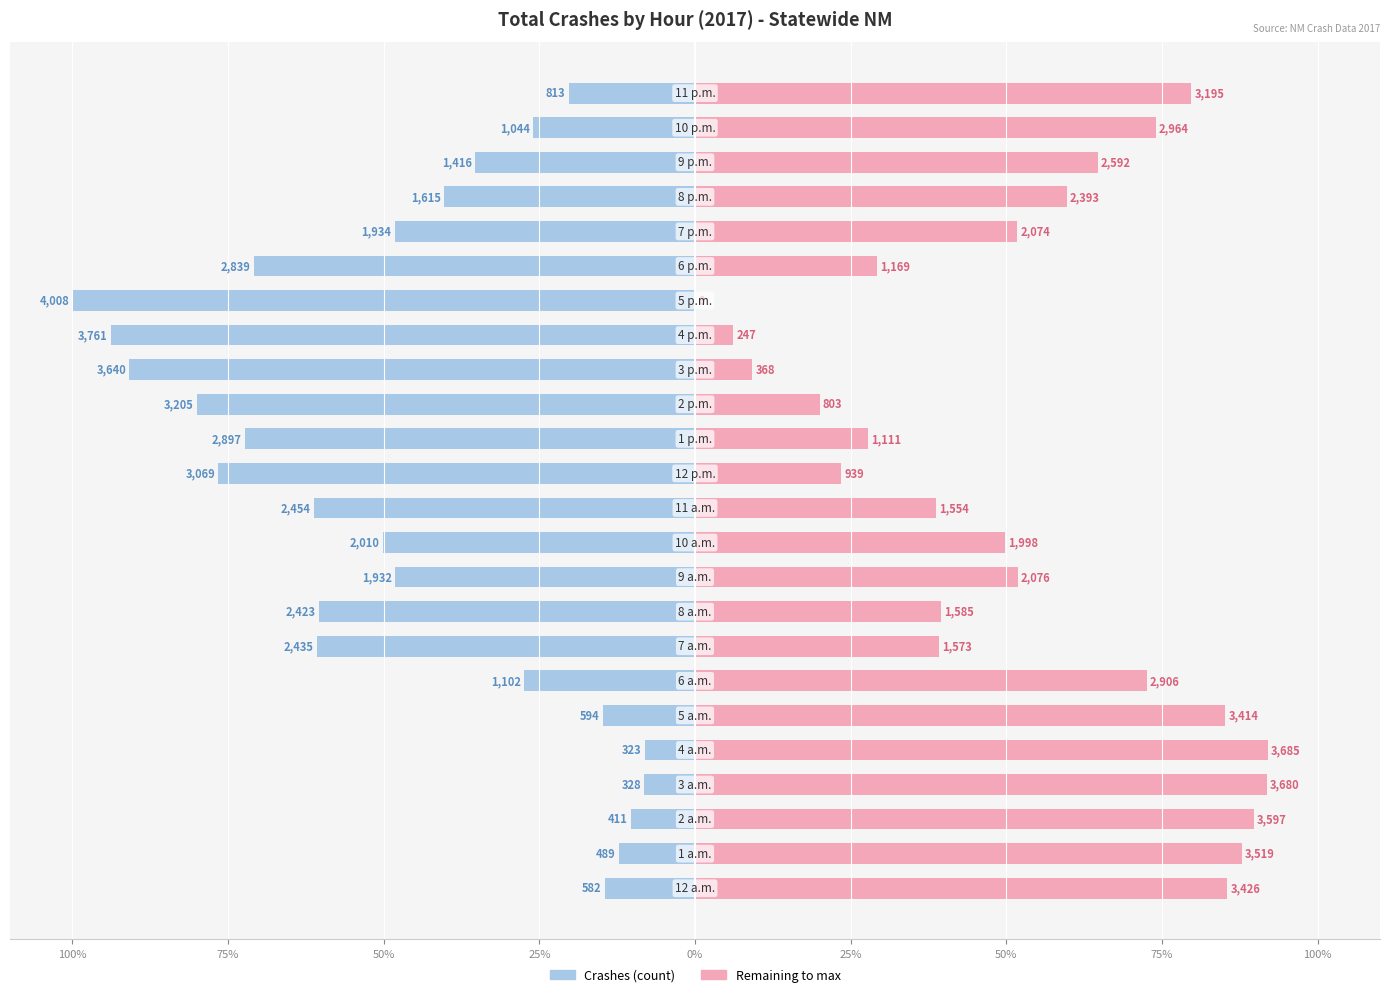

The Remainder (right) series shows 125.4 at 50%. True or false?

False